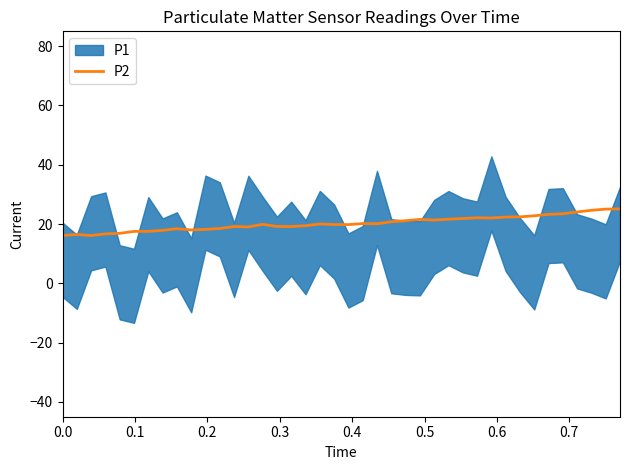

What is the maximum value for P2?

25.1